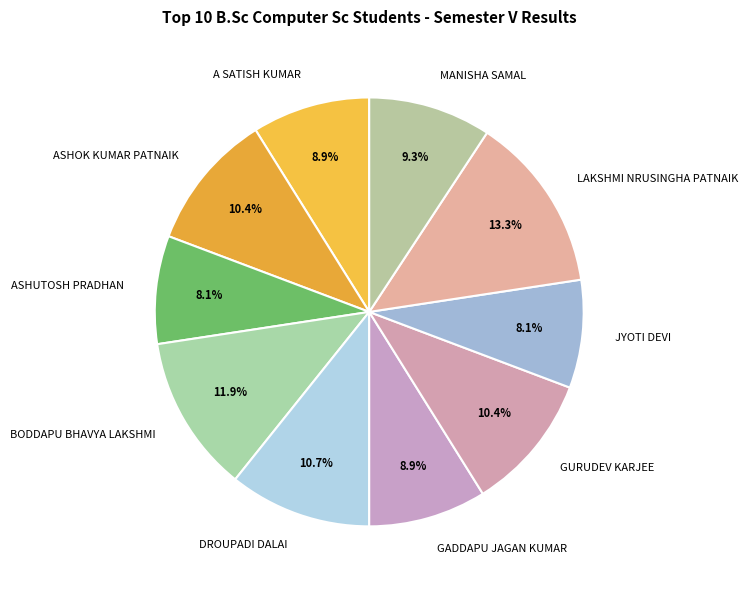

What is the largest slice in the pie chart?

LAKSHMI NRUSINGHA PATNAIK